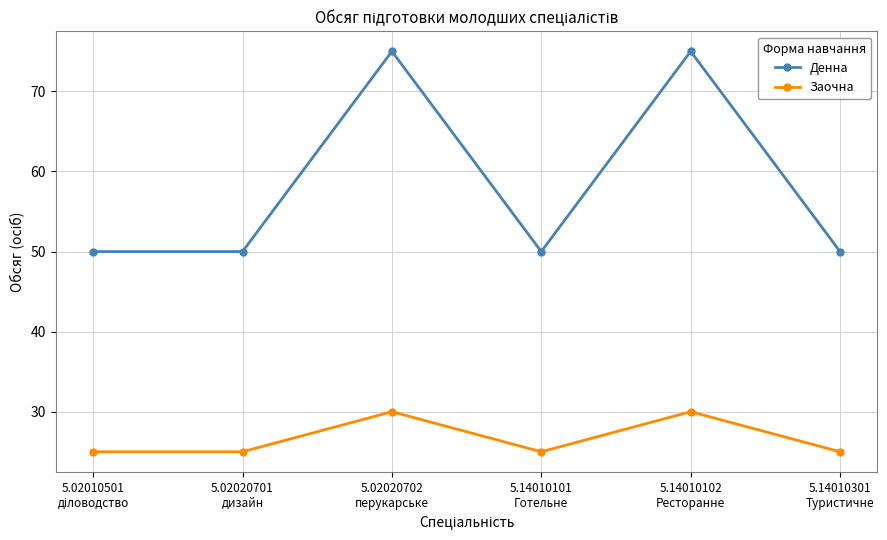

What are all the series names shown in the legend?

Денна, Заочна